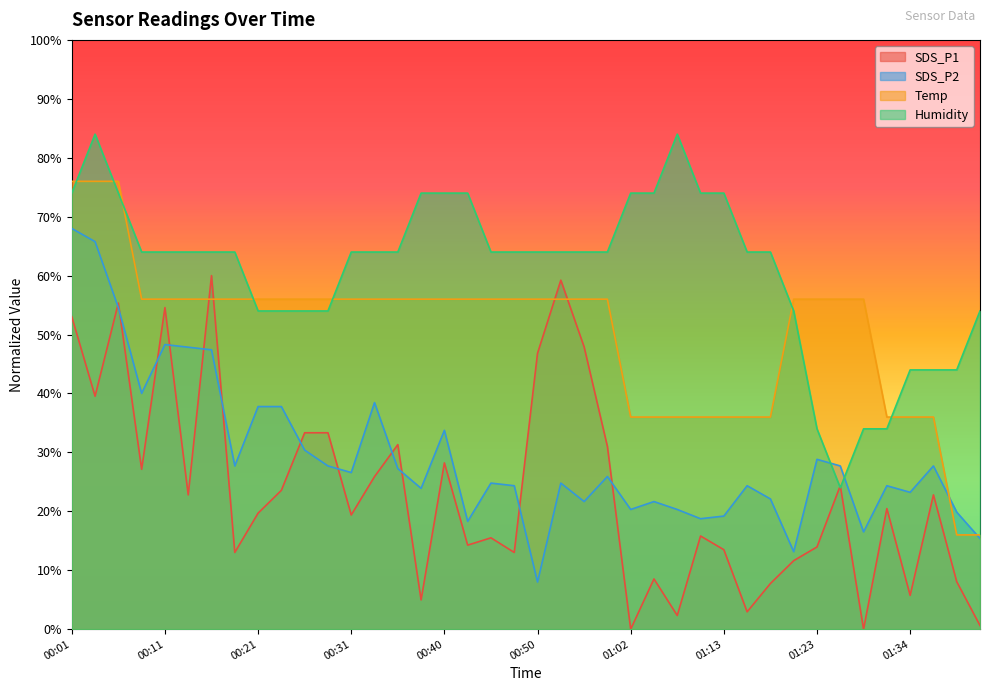

How many interior local valleys does the SDS_P1 series have?

13